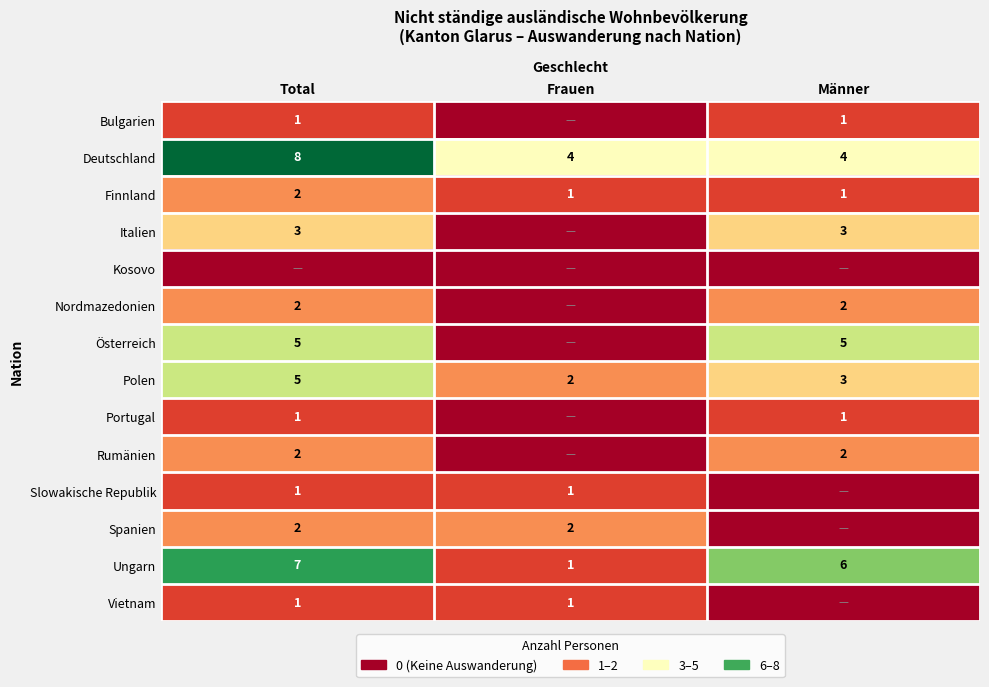

Is it true that Österreich equals 5 at Total?

True